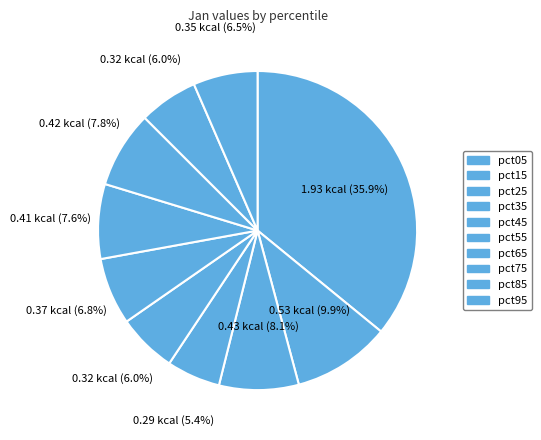

How much of the chart is everything except pct85?

94.0%